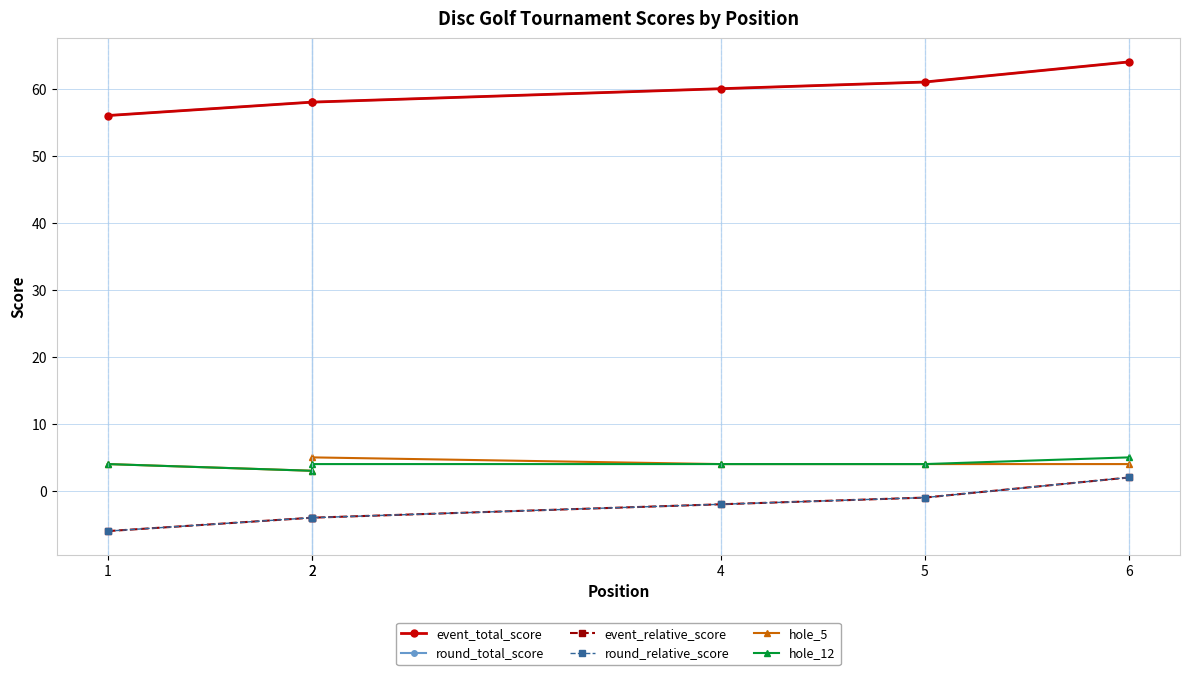

The hole_5 series shows 7 at 2. True or false?

False